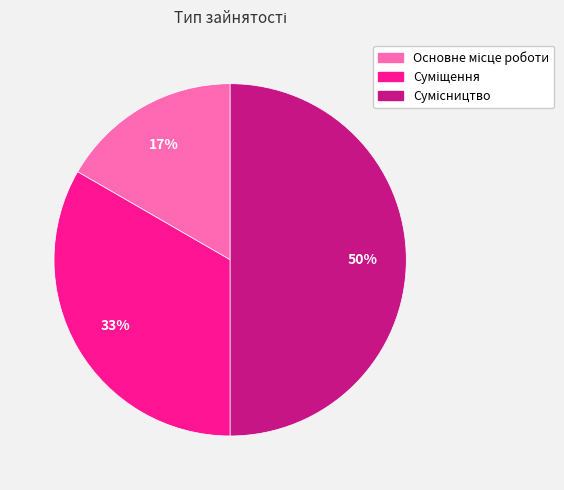

To the nearest percent, what is the difference between the largest and smallest slice percentages?

33%